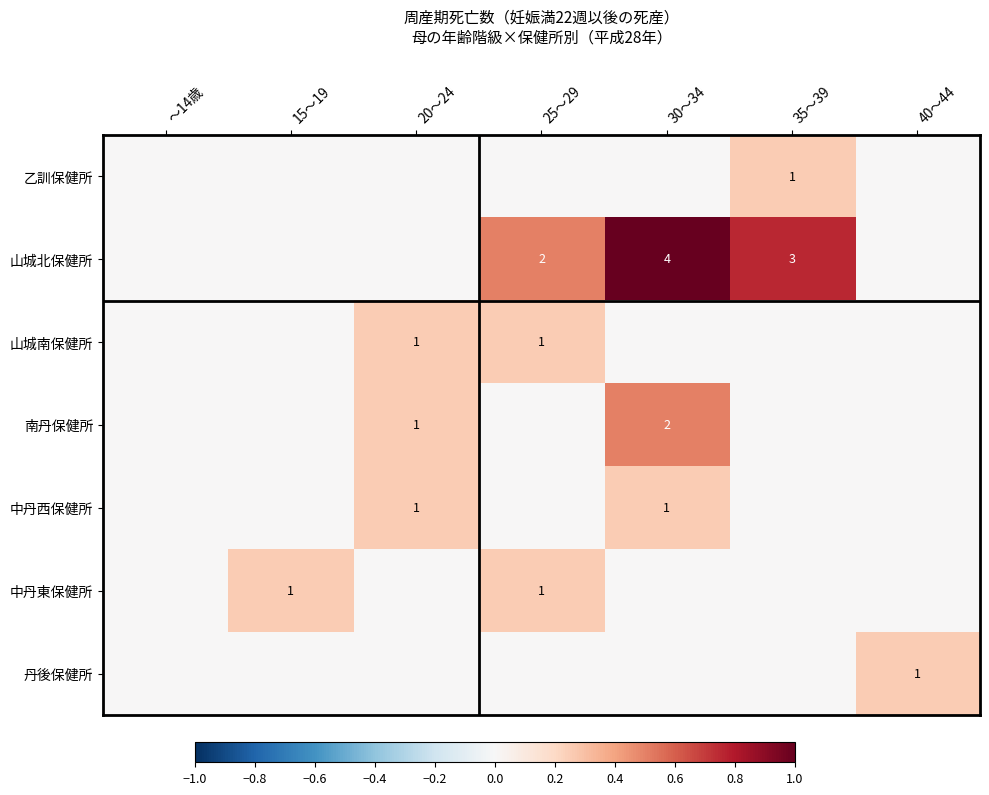

True or false: 南丹保健所 has a value of 1 at 20～24.

True